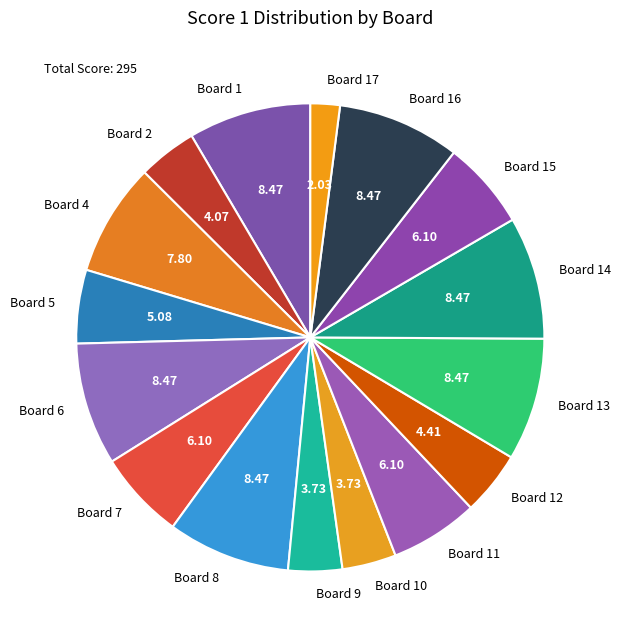

Is Board 17 the majority of the pie?

No